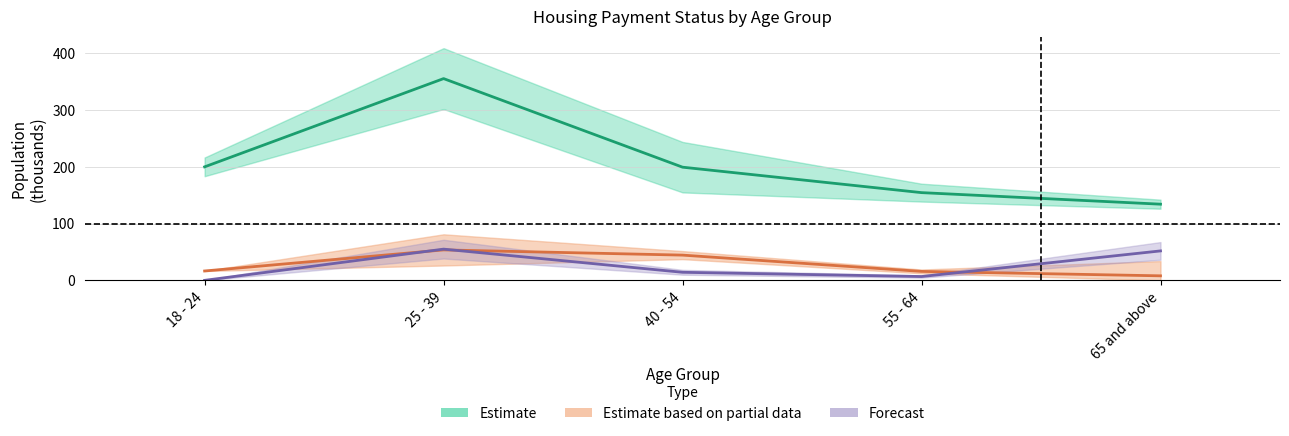

How many series are shown in this chart?

3